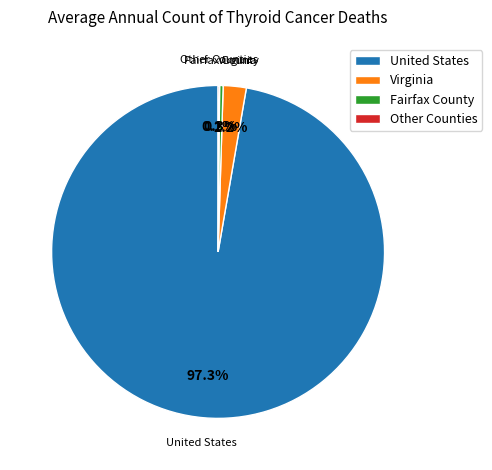

Which slice is the largest?

United States